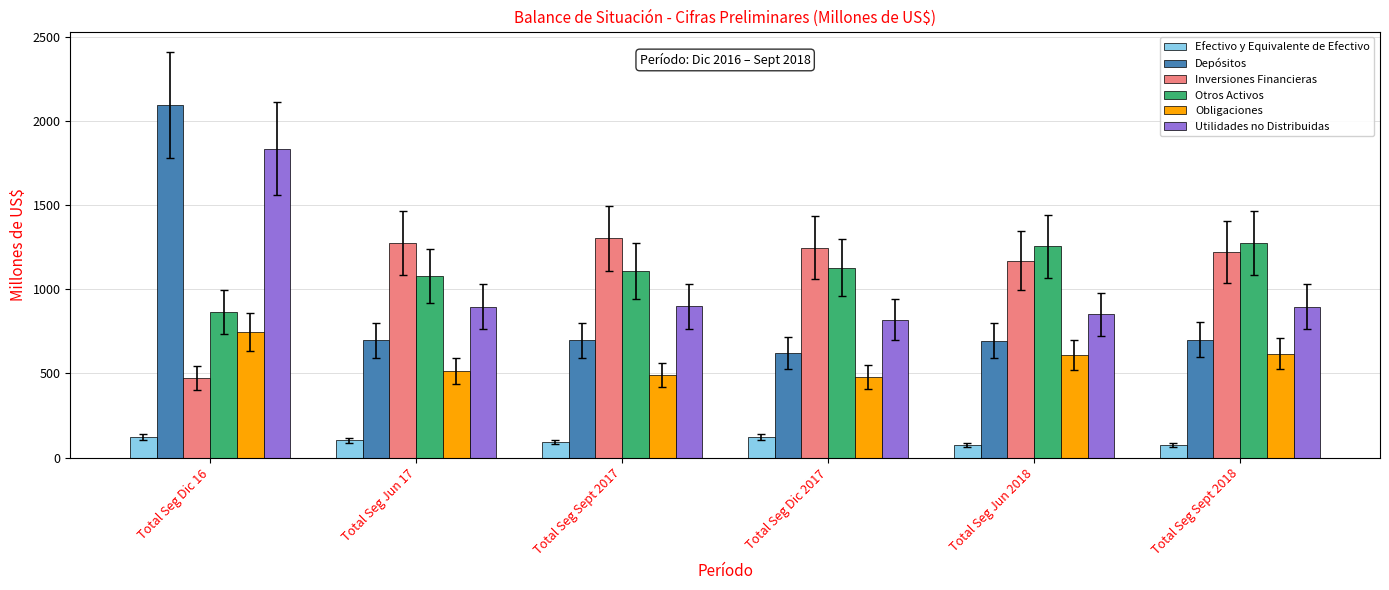

At which category is the sum across all series the highest?

Total Seg Dic 16